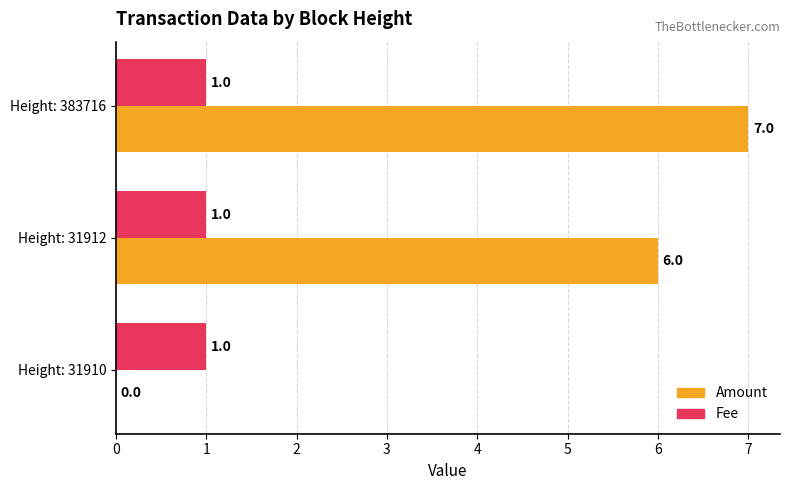

Which series changed the most between Height: 31910 and Height: 383716?

Amount